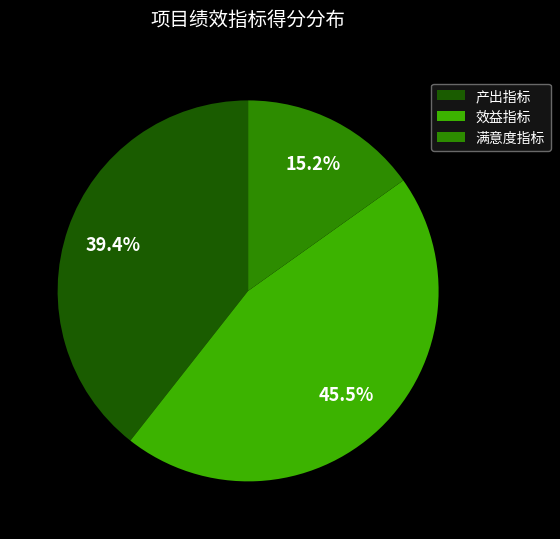

Between 效益指标 and 满意度指标, which is larger?

效益指标